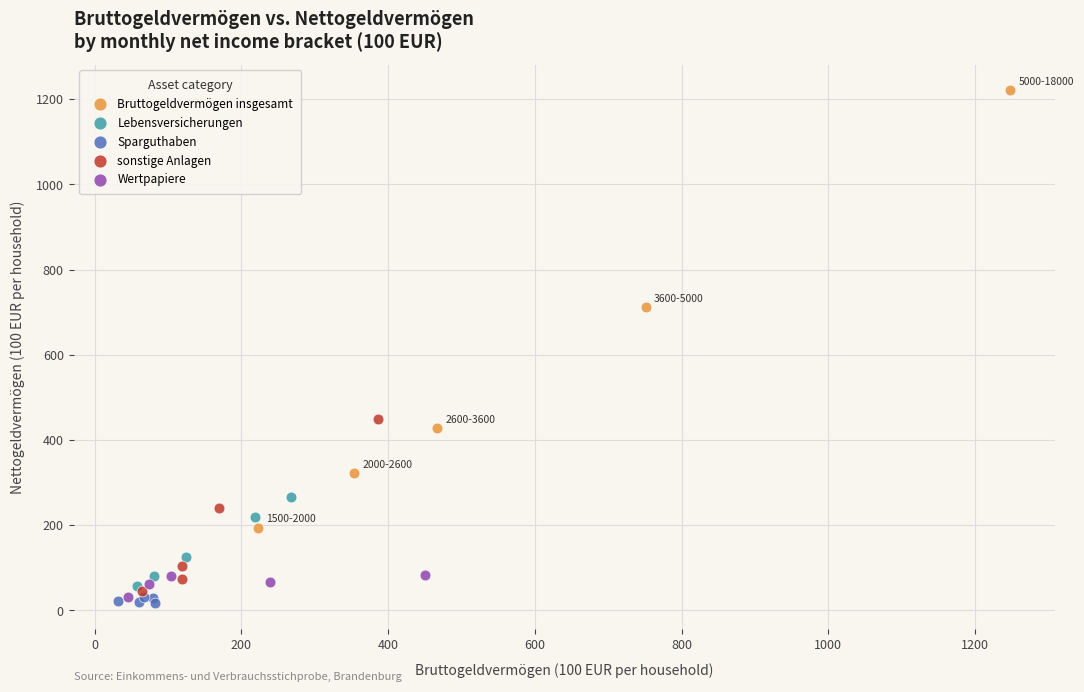

Which series has the widest spread of Y values?

Bruttogeldvermögen insgesamt